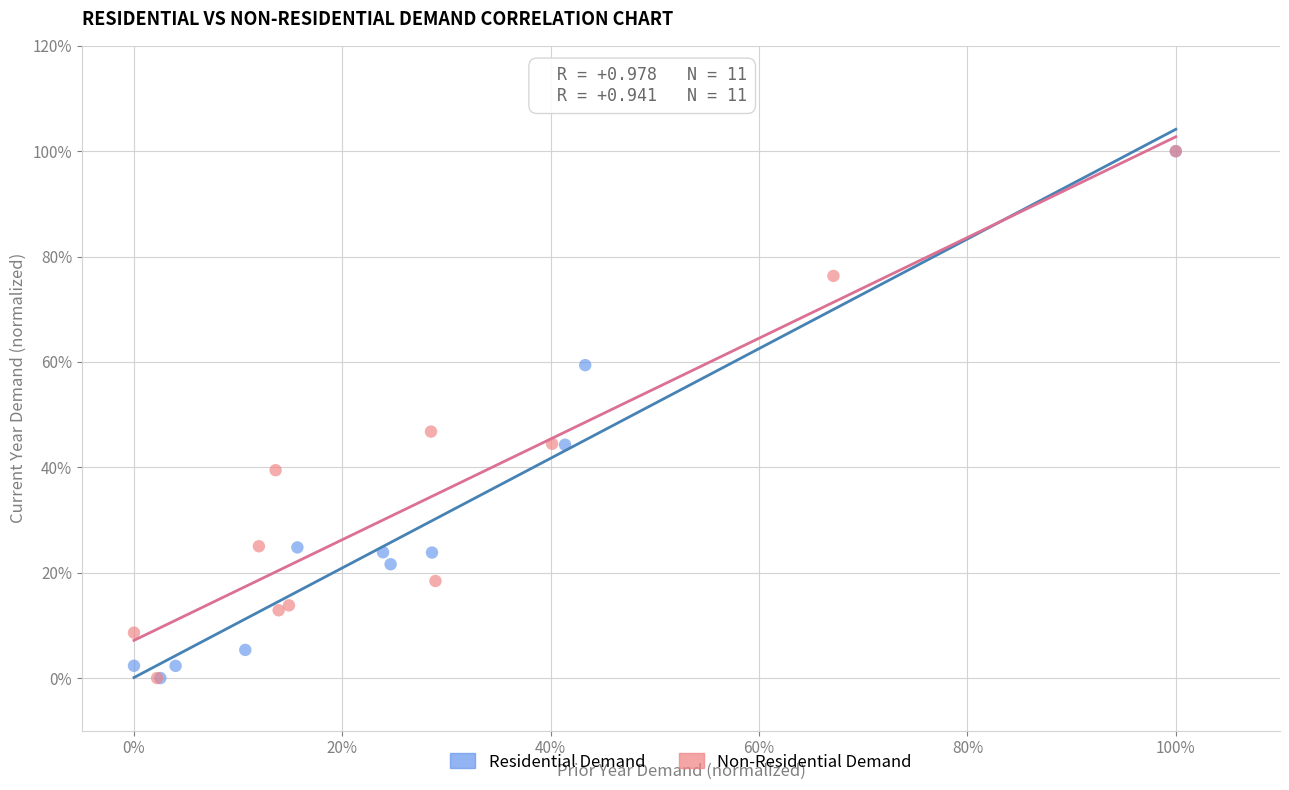

What are all the series names shown in the legend?

Residential Demand, Non-Residential Demand